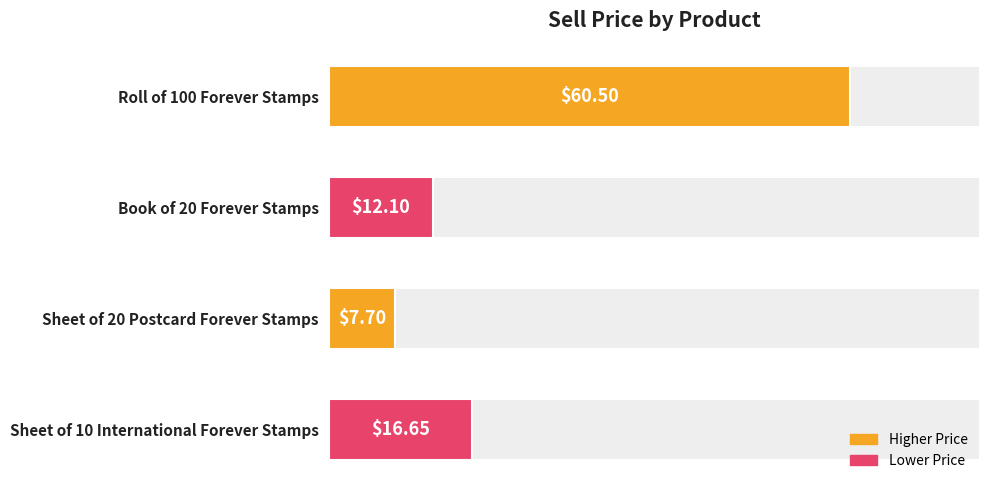

What is the average value?

24.2